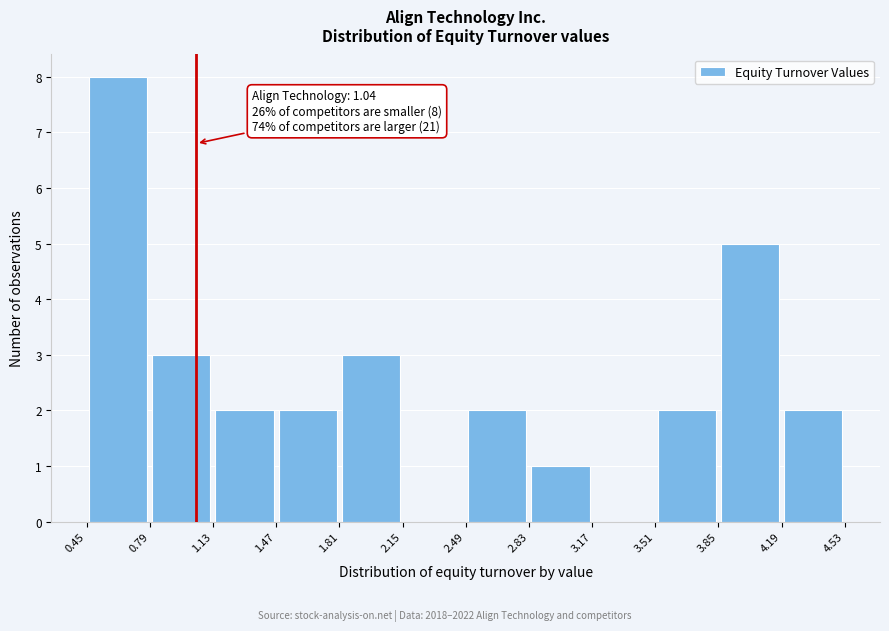

Which range on the x-axis has the tallest bar?

0.45 to 0.79